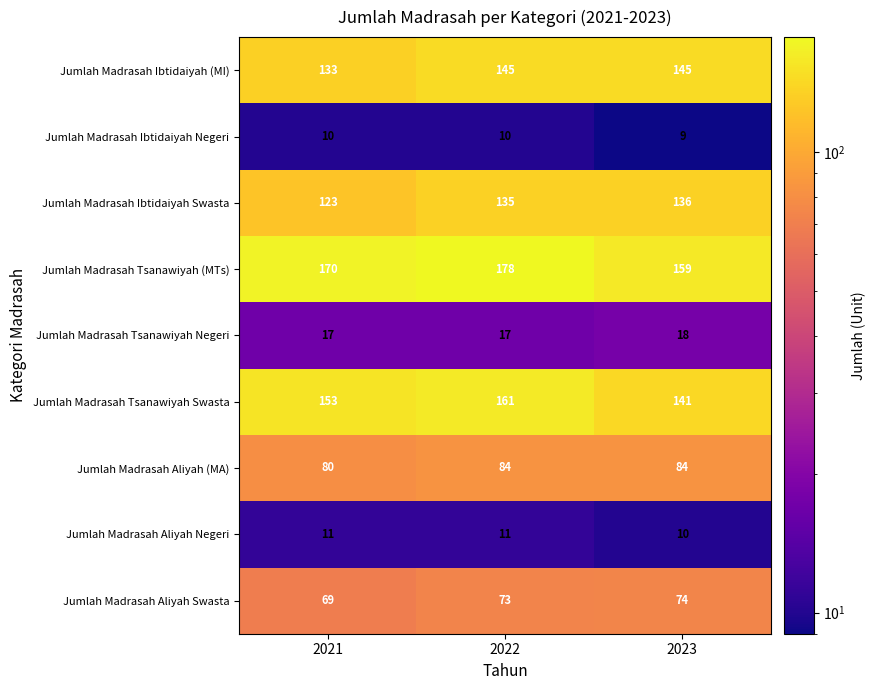

List the series in order of their peak value, highest first.

Jumlah Madrasah Tsanawiyah (MTs), Jumlah Madrasah Tsanawiyah Swasta, Jumlah Madrasah Ibtidaiyah (MI), Jumlah Madrasah Ibtidaiyah Swasta, Jumlah Madrasah Aliyah (MA), Jumlah Madrasah Aliyah Swasta, Jumlah Madrasah Tsanawiyah Negeri, Jumlah Madrasah Aliyah Negeri, Jumlah Madrasah Ibtidaiyah Negeri